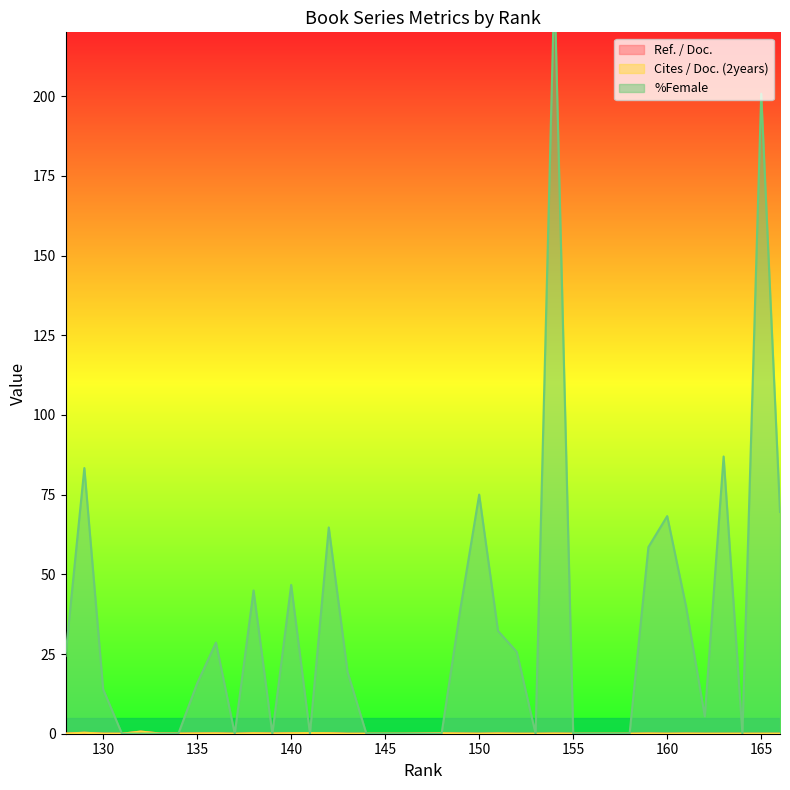

At which label is Ref. / Doc. closest to 0?

166